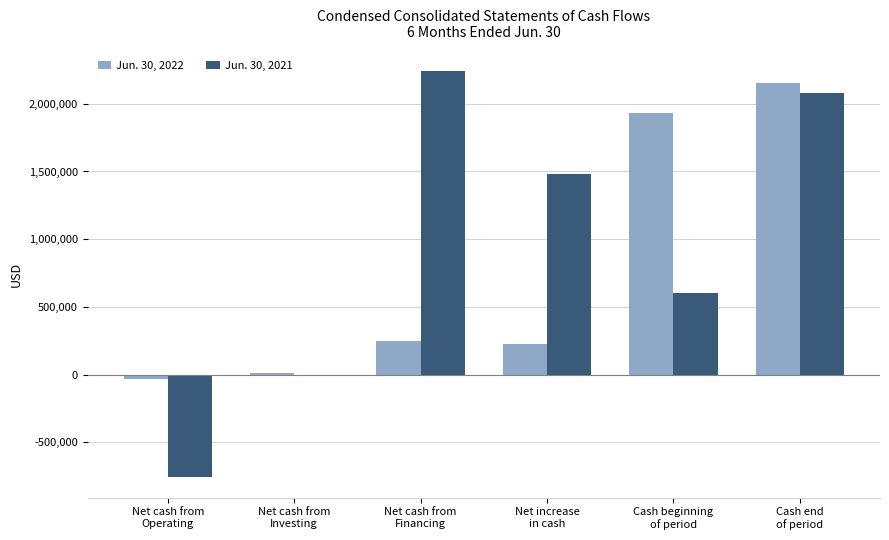

What are all the series names shown in the legend?

Jun. 30, 2022, Jun. 30, 2021